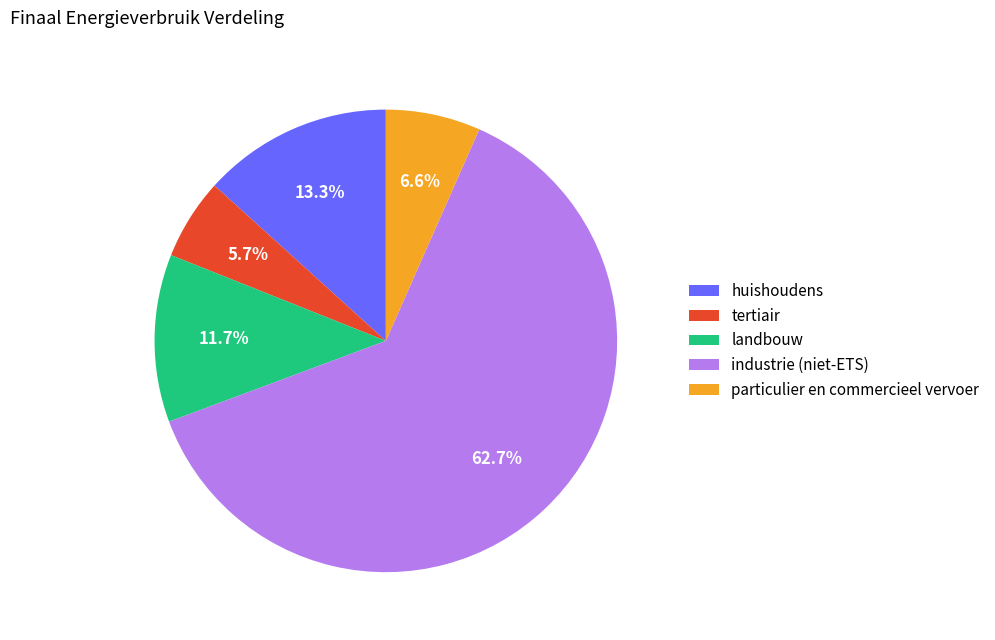

To the nearest percent, what is the combined percentage of landbouw and tertiair?

17%